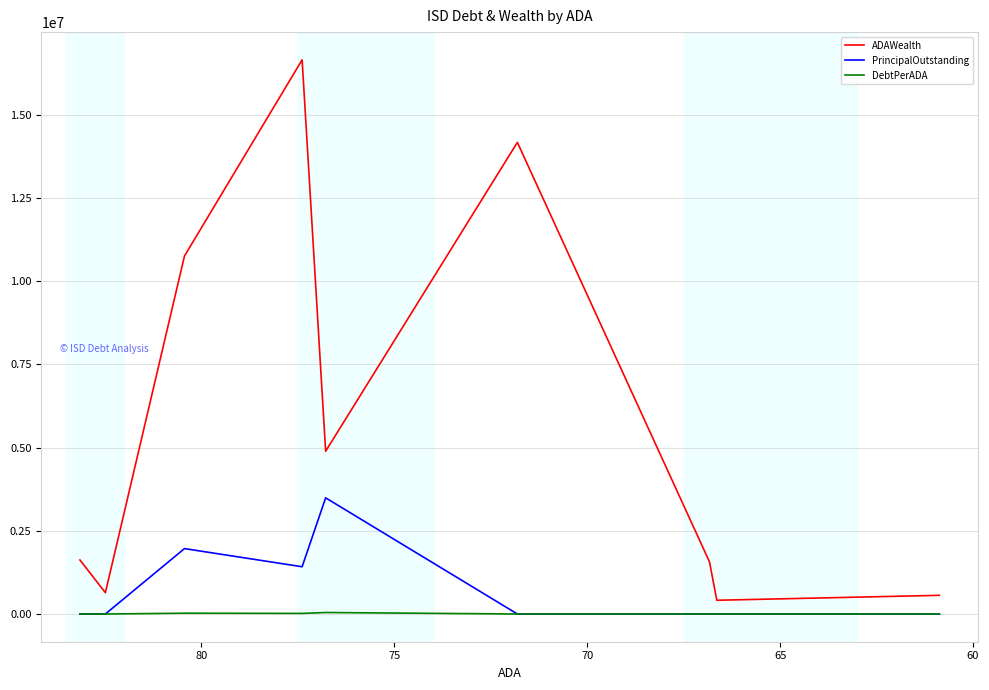

Is the value of ADAWealth at 60 greater than the value of PrincipalOutstanding at 85?

Yes